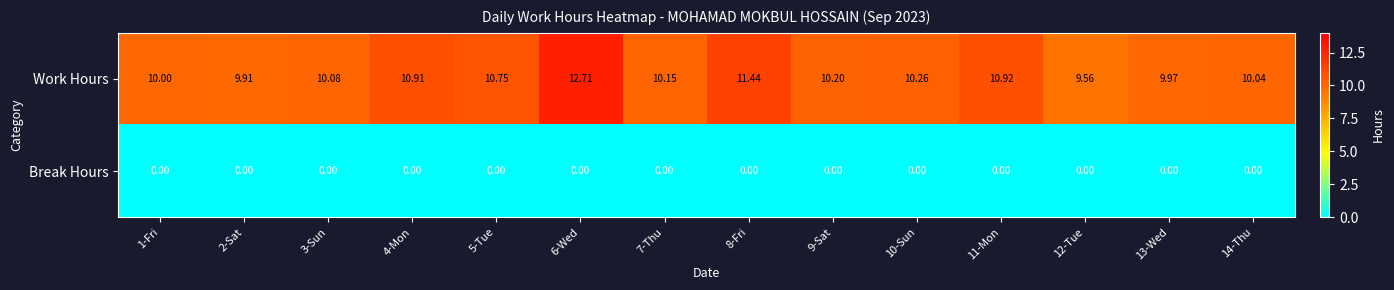

Rank the series at 11-Mon from lowest to highest value.

Break Hours, Work Hours